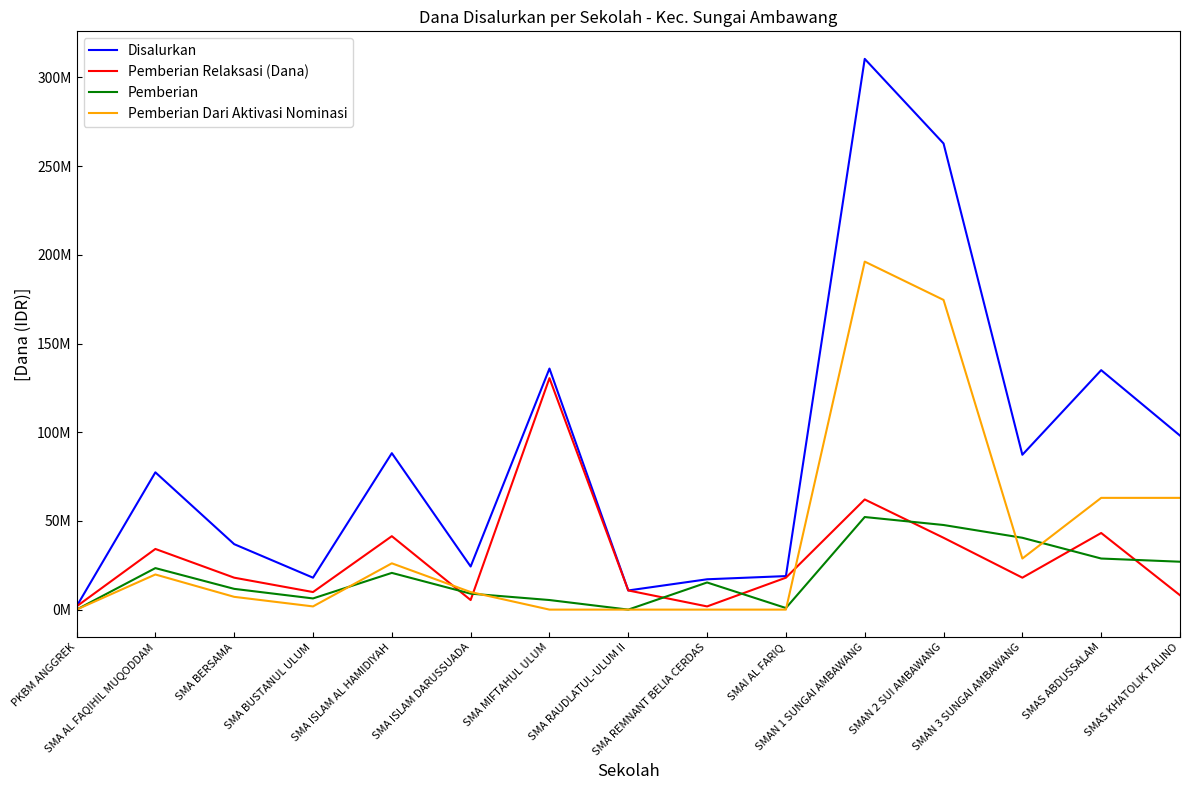

Is this an area chart (filled region under the line)?

No